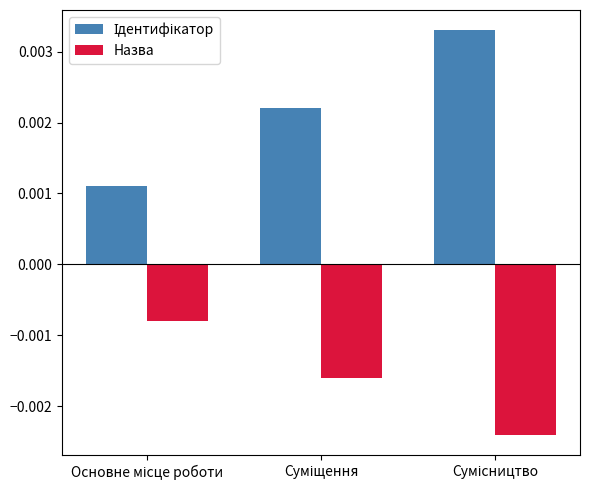

At how many categories does at least one series exceed 0?

3